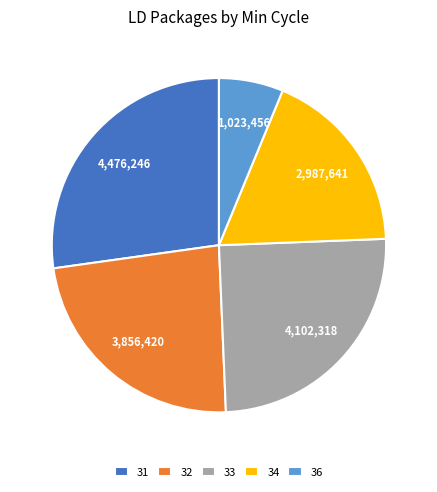

Do 31 and 36 together represent more than half of the pie?

No